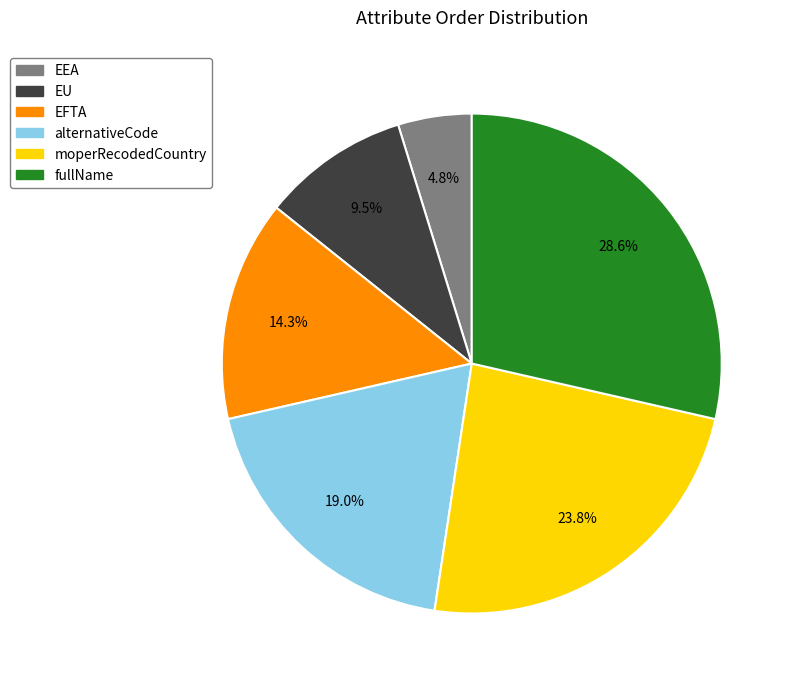

What percentage is NOT represented by moperRecodedCountry?

76.2%